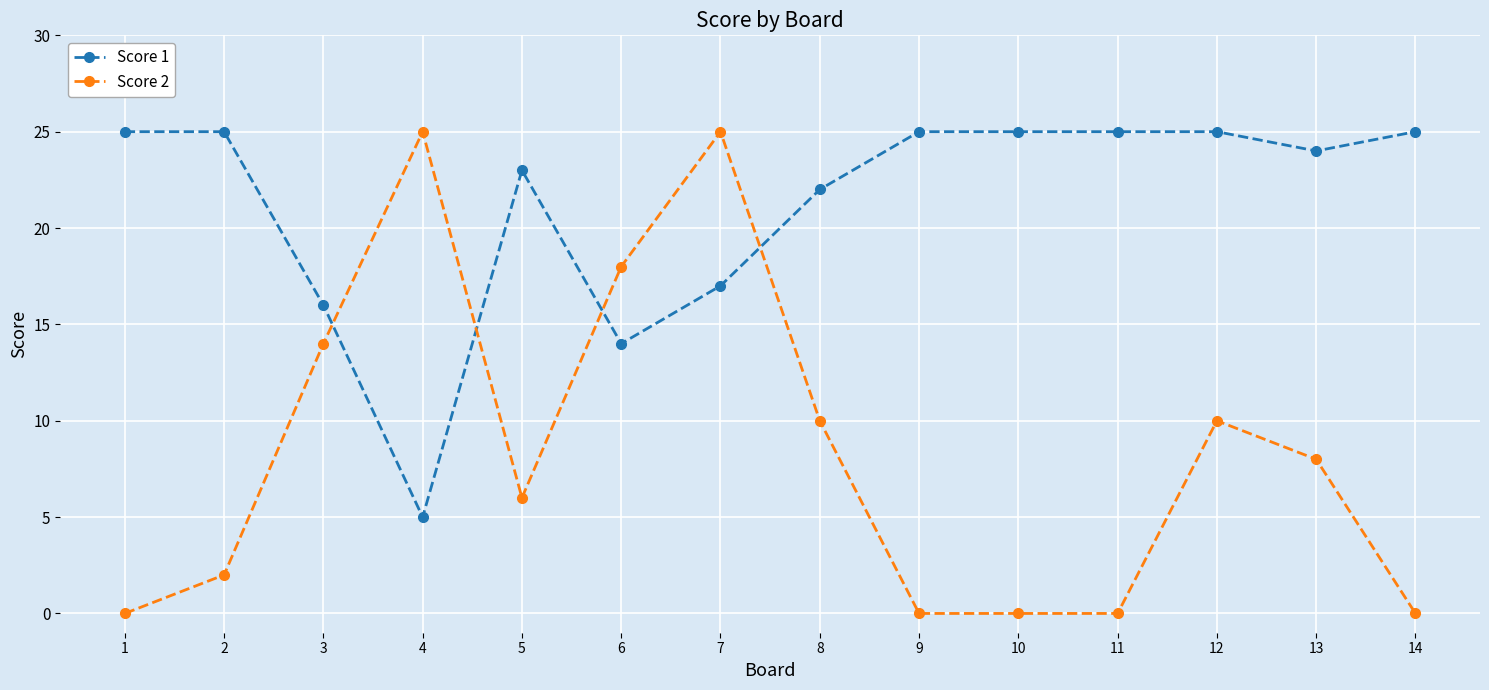

Rank the series at 3 from lowest to highest value.

Score 2, Score 1